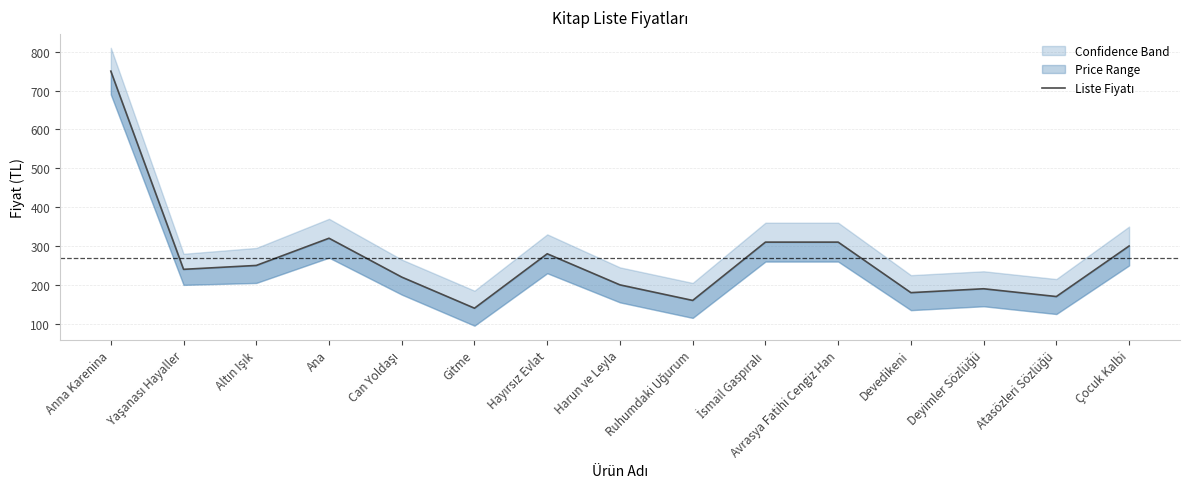

True or false: the data shows 170 at Atasözleri Sözlüğü.

True